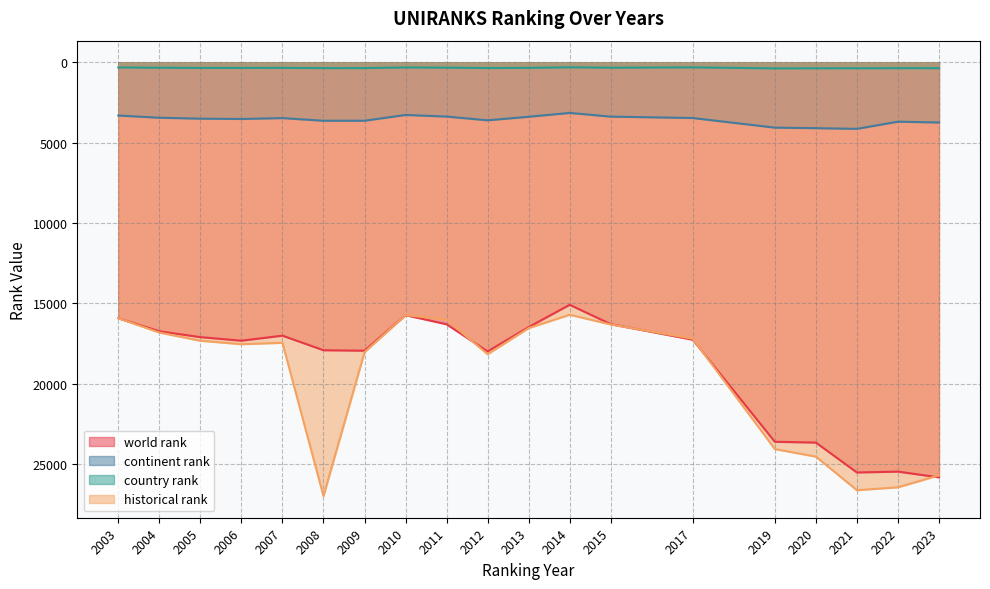

True or false: world rank has more than 0 interior local peaks.

True